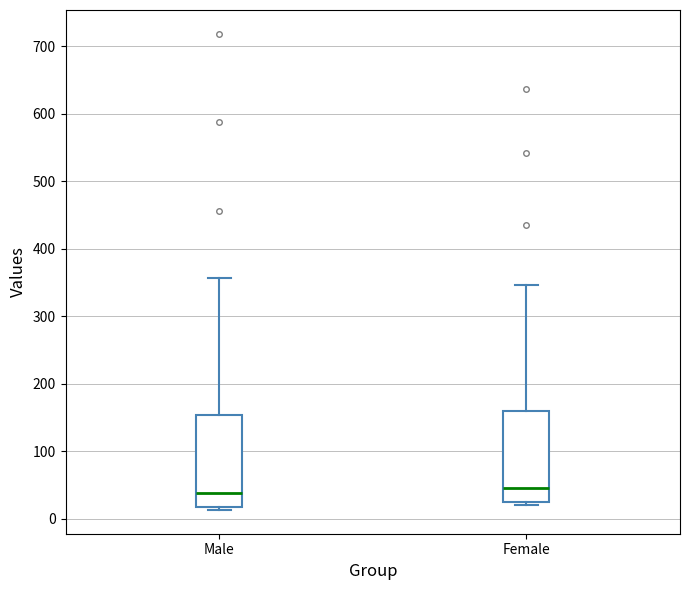

Reading left to right, read every box against the y-axis: the position of its median line, the range the box covers, and the ends of its whiskers. The values are not printed on the chart, so give them approximately, as read against the axis.

Male: median 40, box 20 to 150, whiskers 10 to 360
Female: median 50, box 30 to 160, whiskers 20 to 350